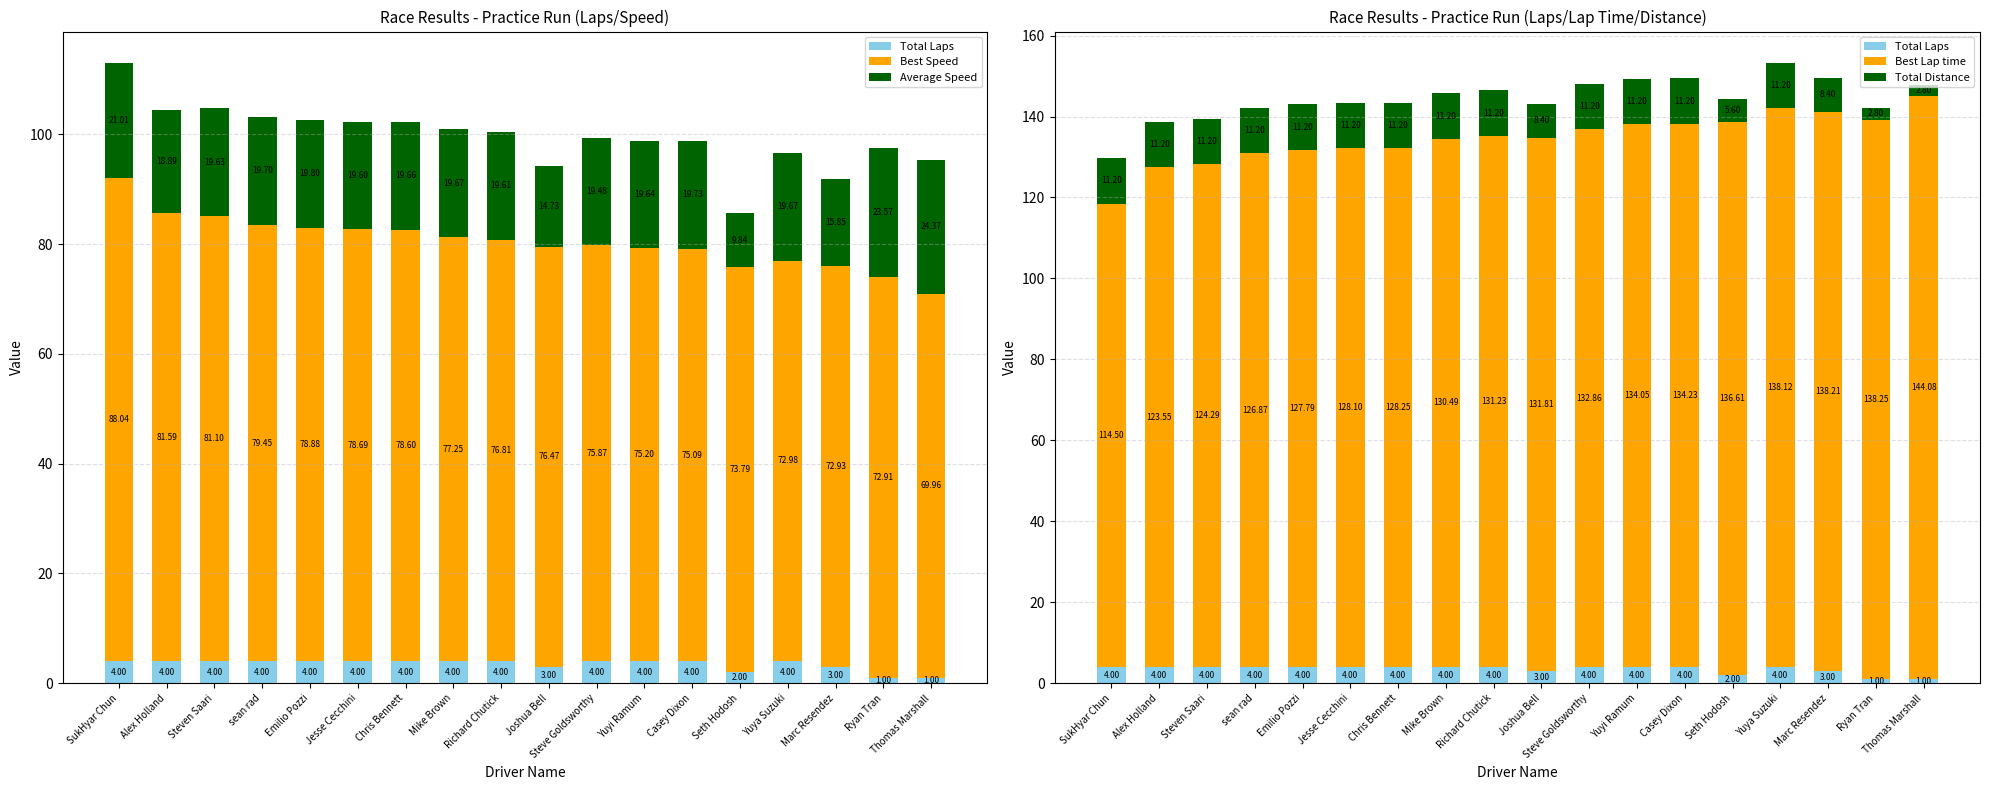

At which label is Best Lap time closest to 129?

Chris Bennett